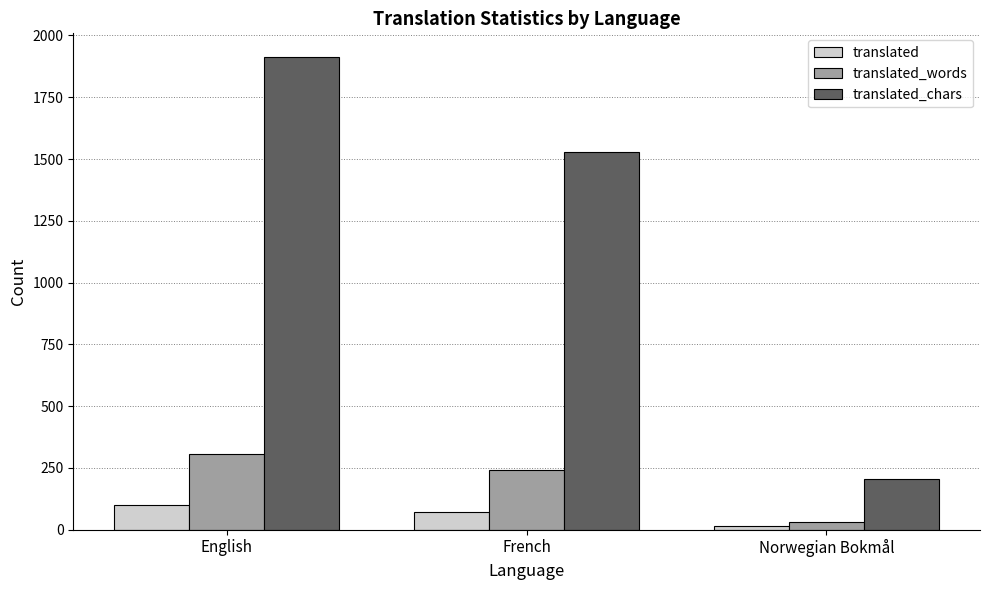

At which label is translated_words closest to 167?

French